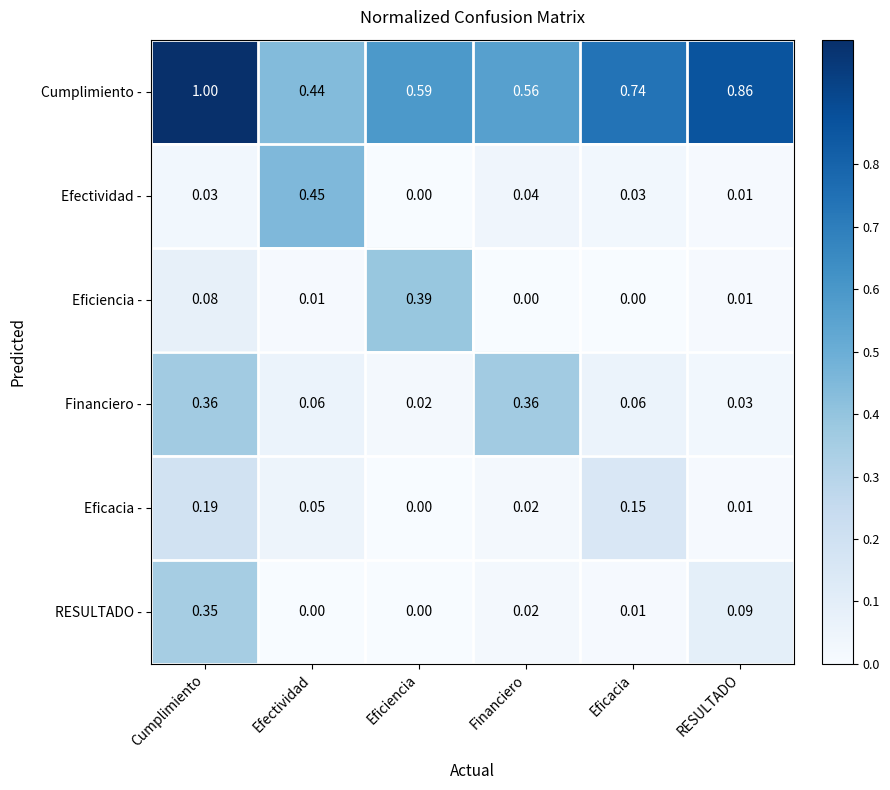

Rank the series by their maximum value, from lowest to highest.

Eficacia -, RESULTADO -, Financiero -, Eficiencia -, Efectividad -, Cumplimiento -